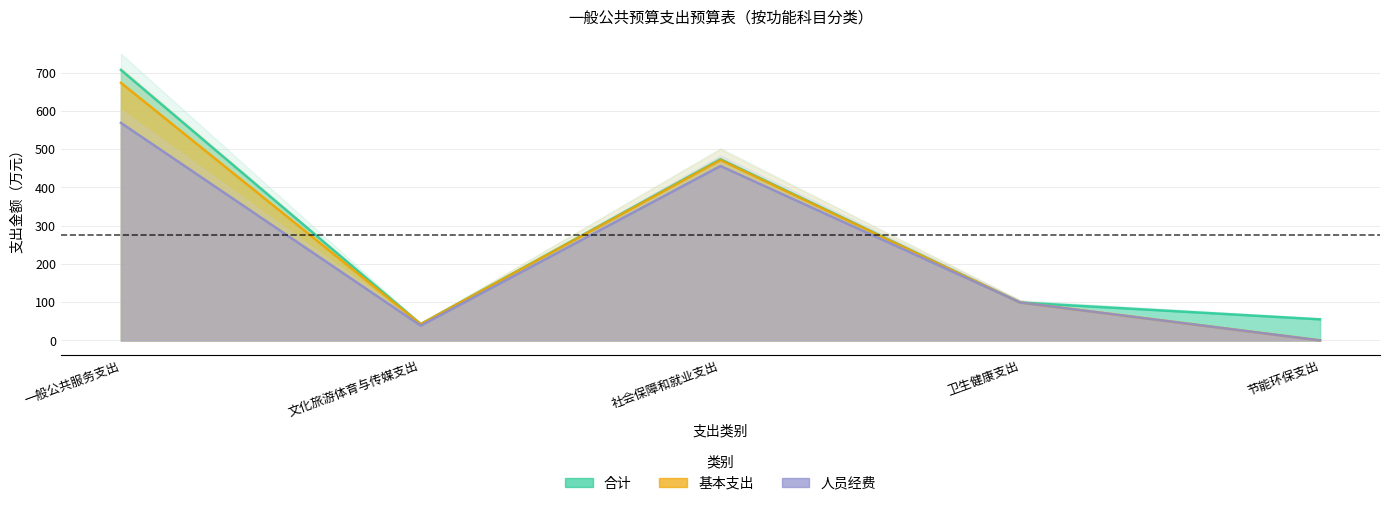

What is the difference between the maximum and minimum values in the 基本支出 series?

673.3